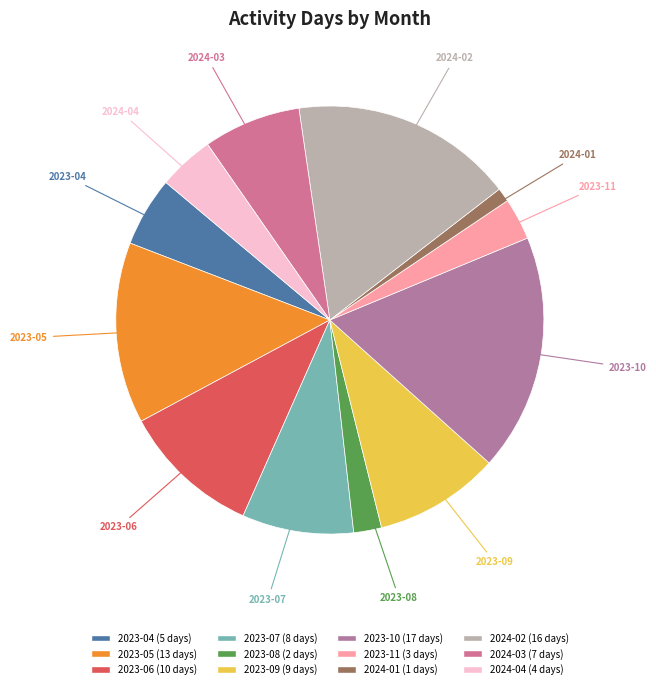

Approximately how many times larger is the value at 2024-03 compared to 2023-08?

3.5